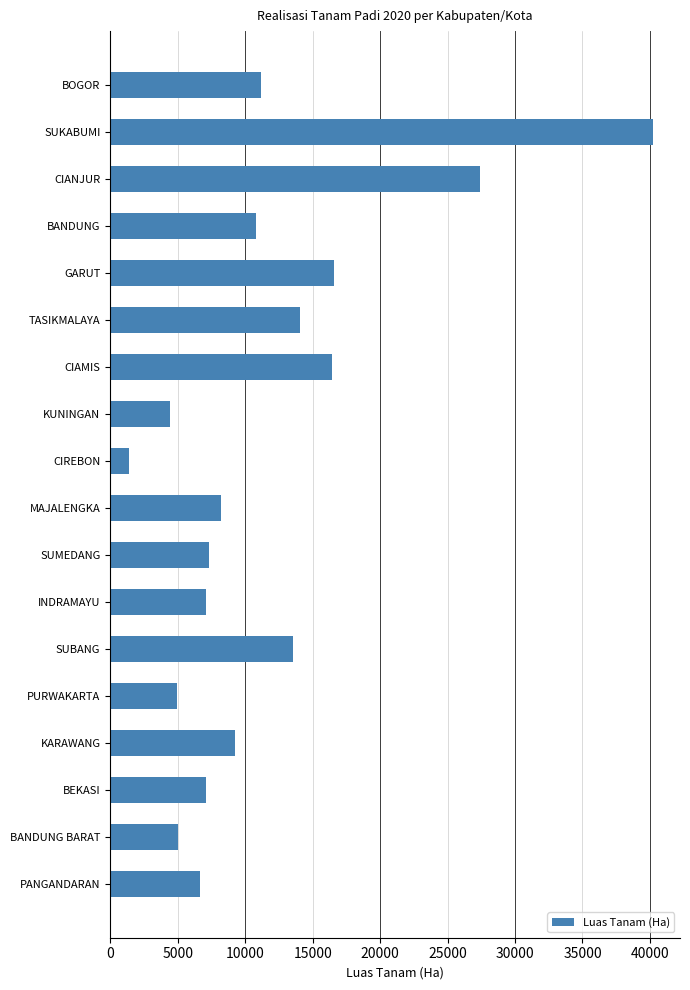

Which category has the lowest value across all series?

CIREBON